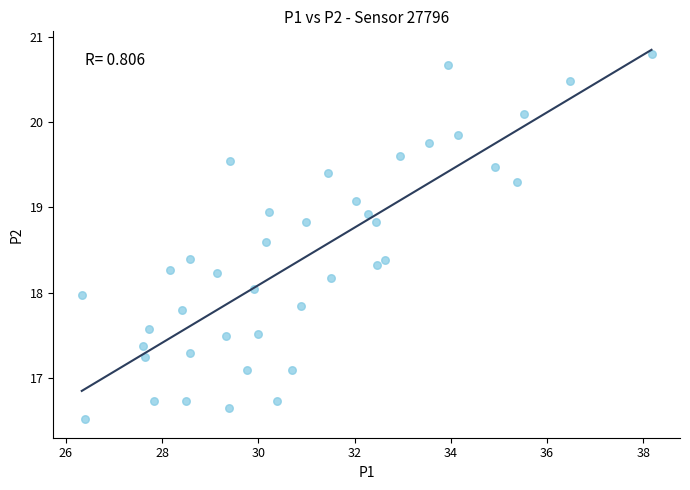

What is the range of Y values (max minus min)?

4.3